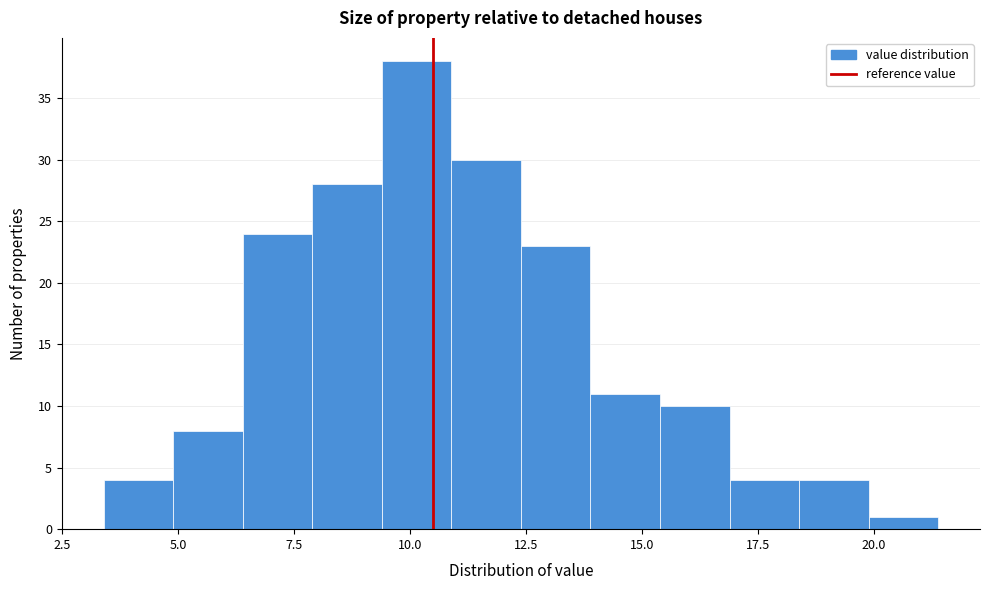

Around what value on the x-axis is the tallest bar? Give the approximate position of its centre, as read against the axis.

10.0